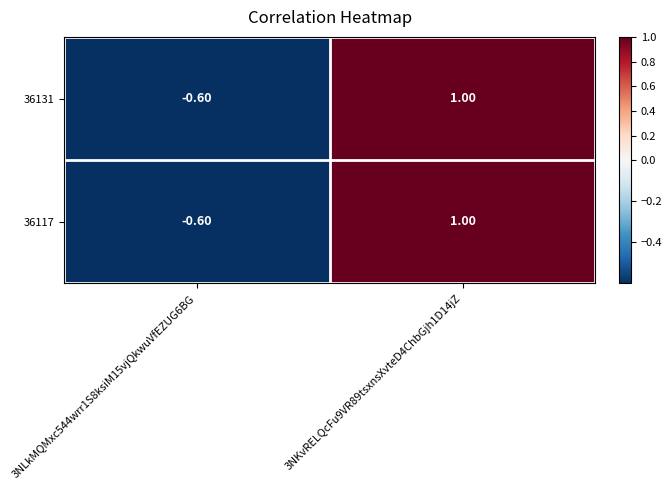

What is the sum of all 36131 values?

0.4